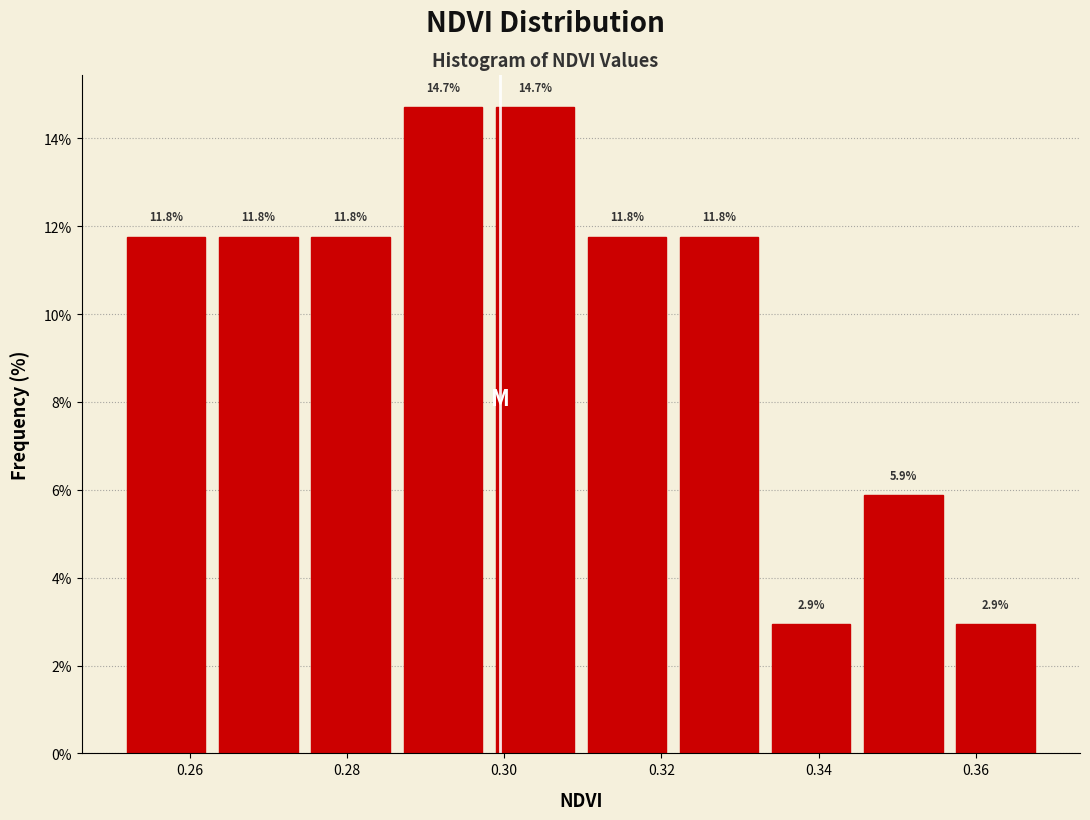

Reading left to right, list every bar in this chart as the range it spans on the x-axis followed by its height. The bar edges are not printed on the chart, so give them approximately, as read against the axis.

0.252 to 0.264: 11.8
0.264 to 0.276: 11.8
0.276 to 0.288: 11.8
0.288 to 0.298: 14.7
0.298 to 0.310: 14.7
0.310 to 0.322: 11.8
0.322 to 0.334: 11.8
0.334 to 0.346: 2.9
0.346 to 0.358: 5.9
0.358 to 0.370: 2.9